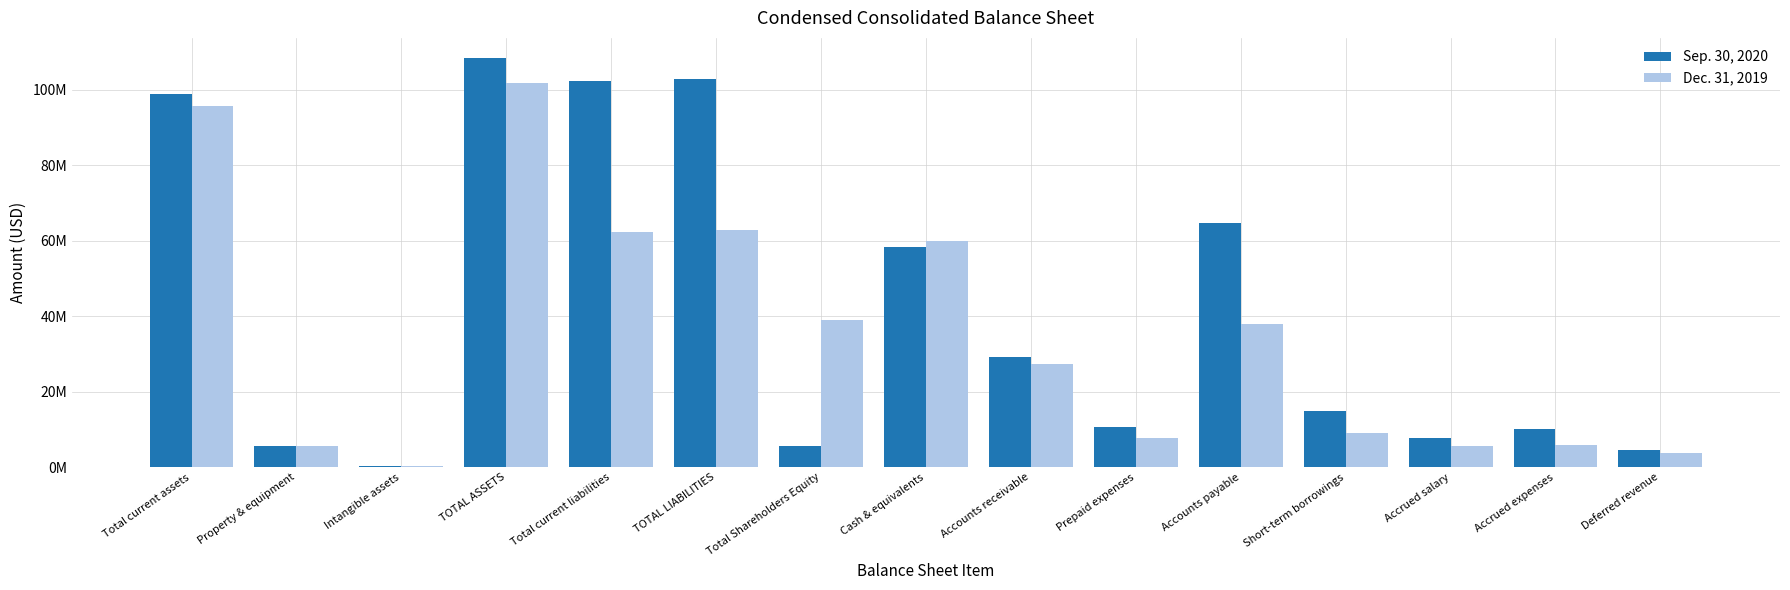

Are the bars grouped side by side (vs. stacked)?

Yes